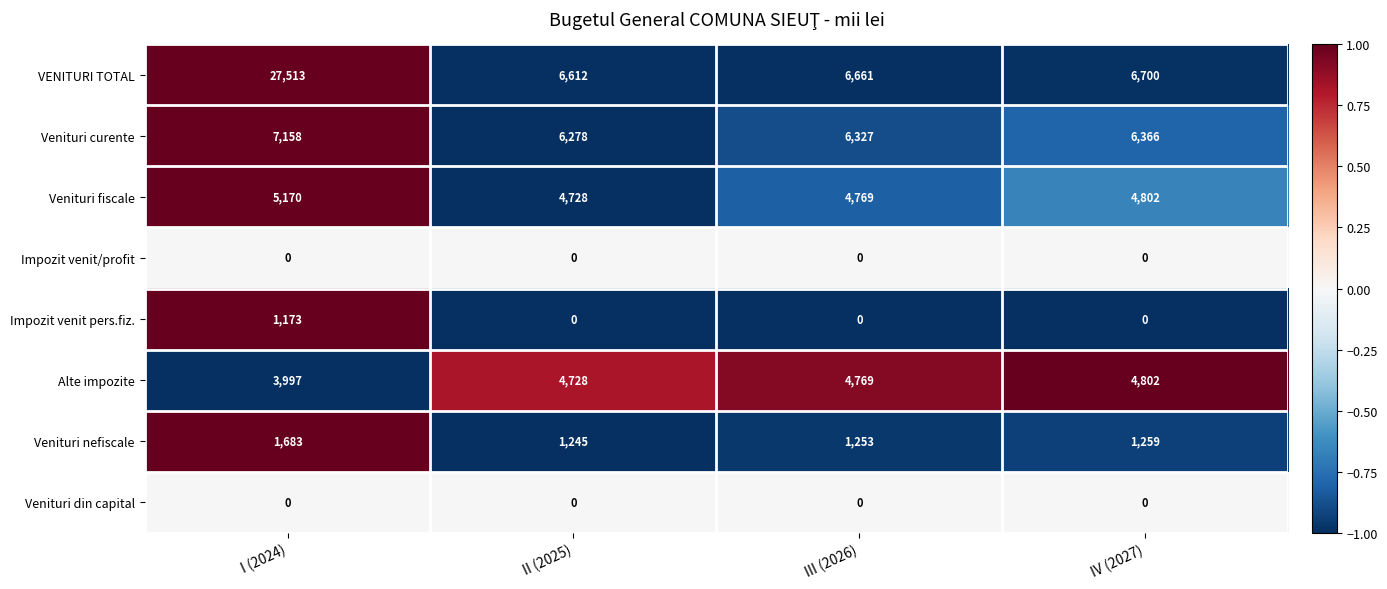

What is the total value across all series at II (2025)?

23591